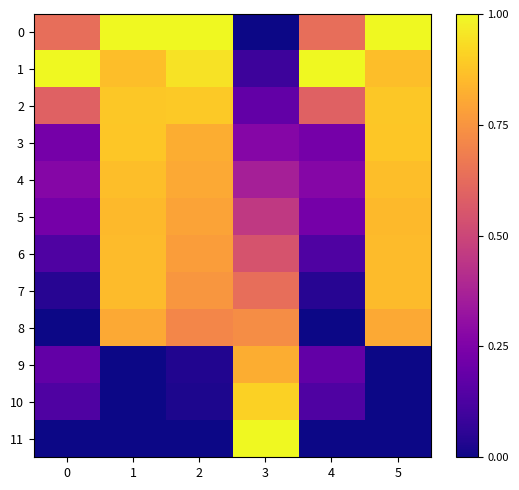

At which category is the sum across all series the highest?

1